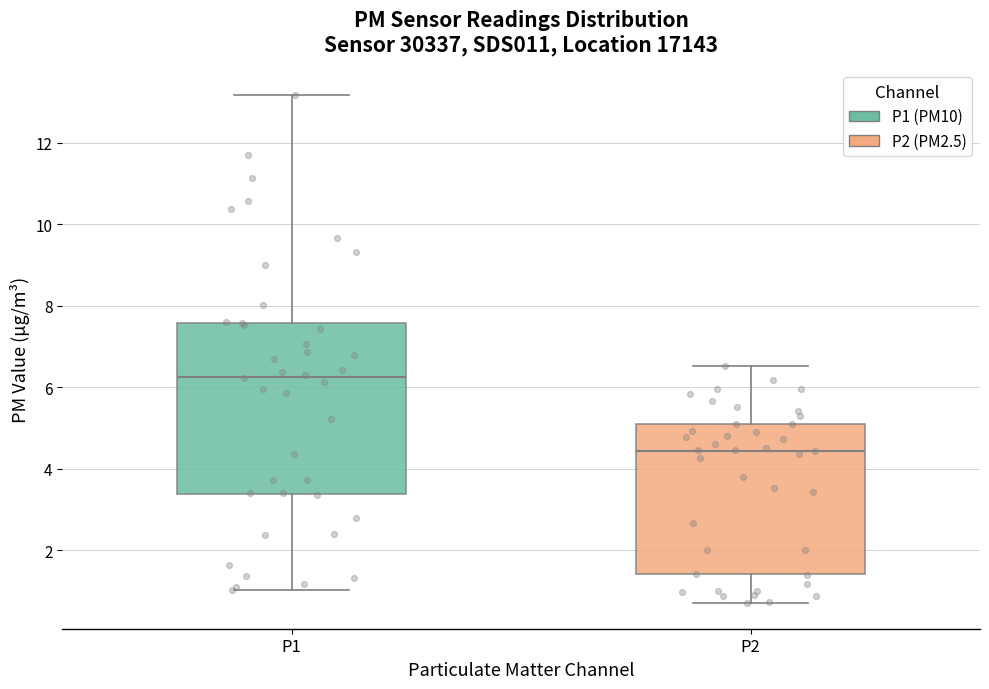

Reading left to right, read every box against the y-axis: the position of its median line, the range the box covers, and the ends of its whiskers. The values are not printed on the chart, so give them approximately, as read against the axis.

P1: median 6.2, box 3.4 to 7.6, whiskers 1.0 to 13.2
P2: median 4.4, box 1.4 to 5.2, whiskers 0.8 to 6.6